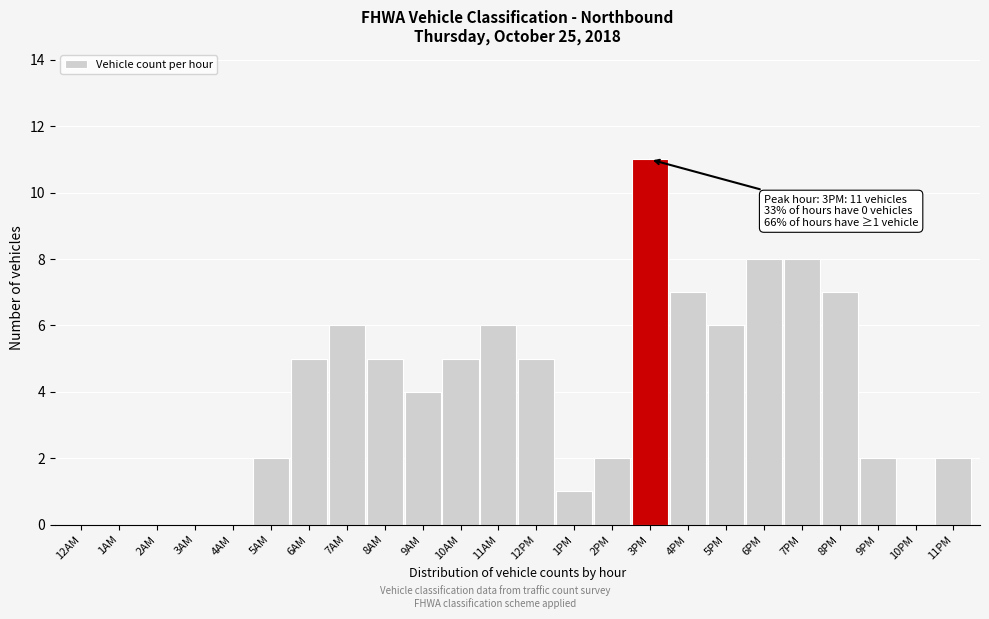

Reading left to right, what are all the values shown in this chart?

12AM=0	1AM=0	2AM=0	3AM=0	4AM=0	5AM=2	6AM=5	7AM=6	8AM=5	9AM=4	10AM=5	11AM=6	12PM=5	1PM=1	2PM=2	3PM=11	4PM=7	5PM=6	6PM=8	7PM=8	8PM=7	9PM=2	10PM=0	11PM=2